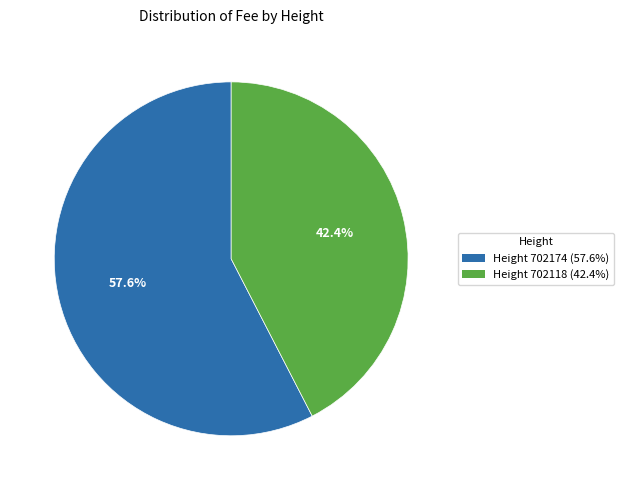

Does any single category account for the majority?

Yes